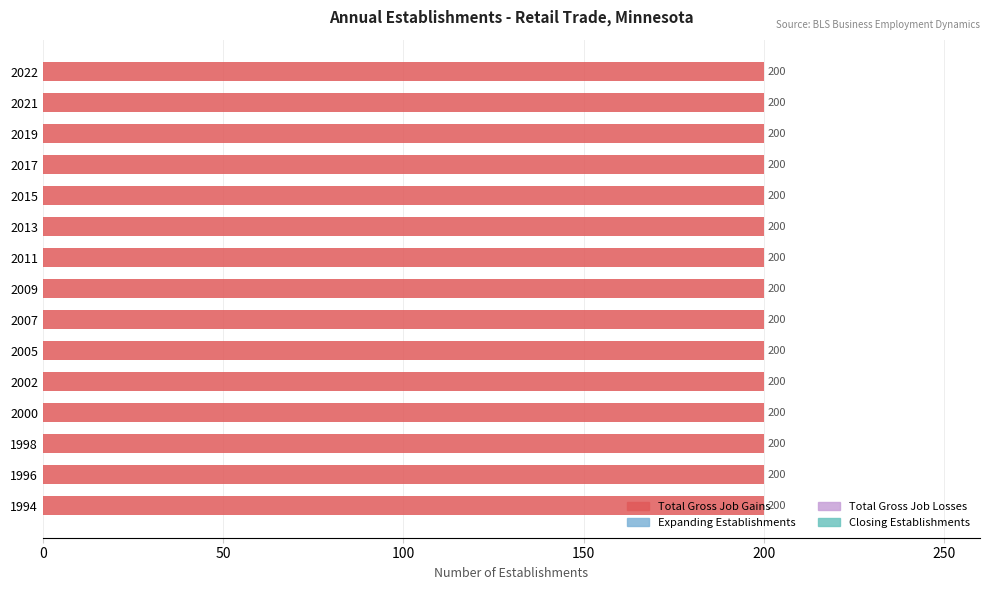

What are all the series names shown in the legend?

Total Gross Job Gains, Expanding Establishments, Total Gross Job Losses, Closing Establishments